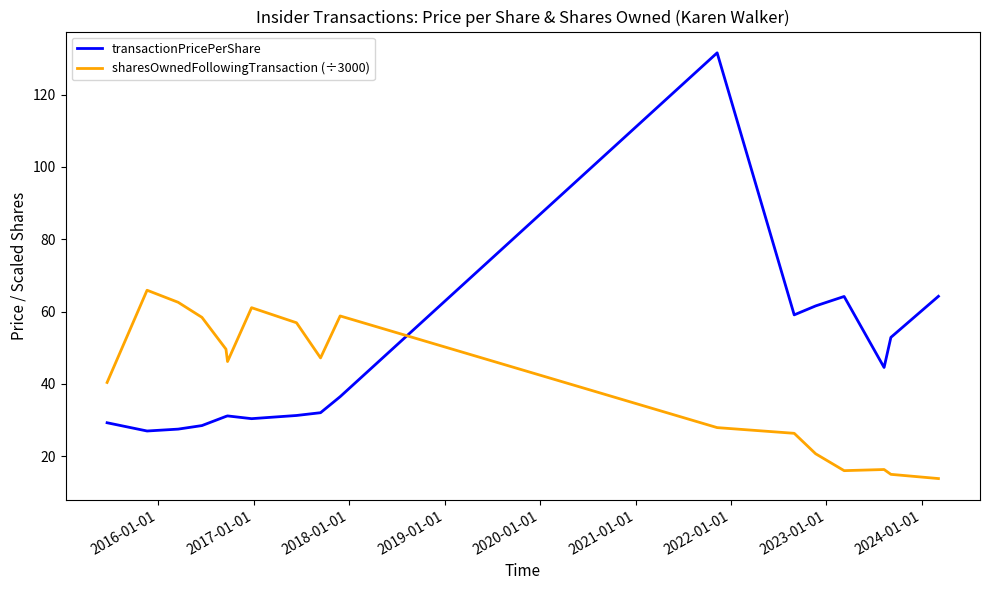

What are all the series names shown in the legend?

transactionPricePerShare, sharesOwnedFollowingTransaction (÷3000)